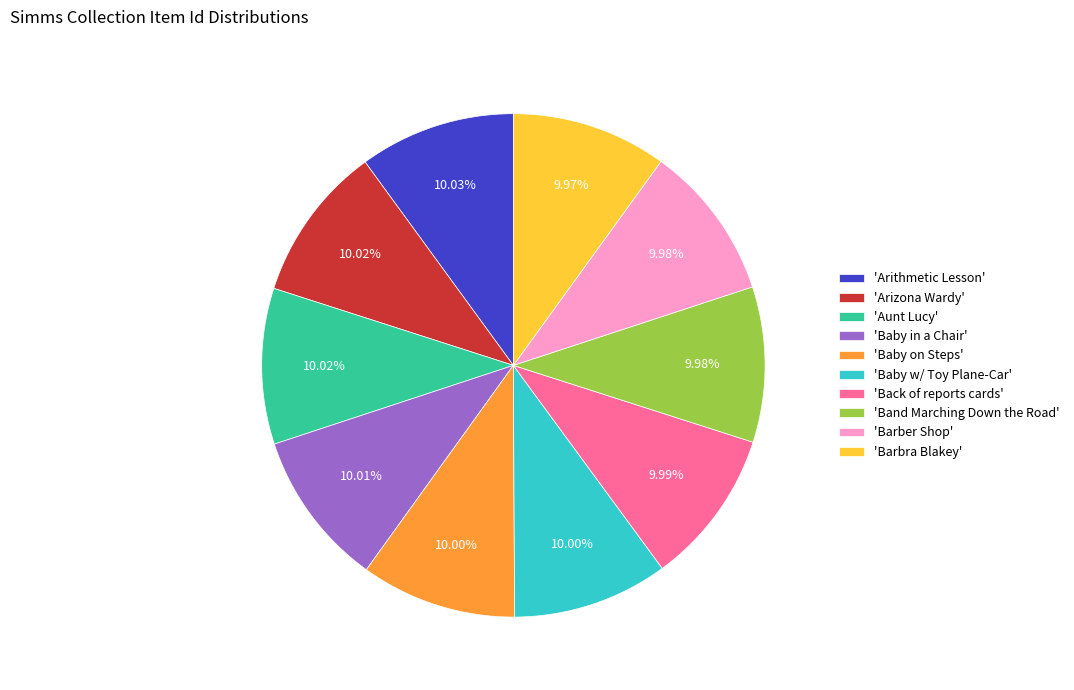

Is the sum of 'Arithmetic Lesson' and 'Back of reports cards' greater than half?

No